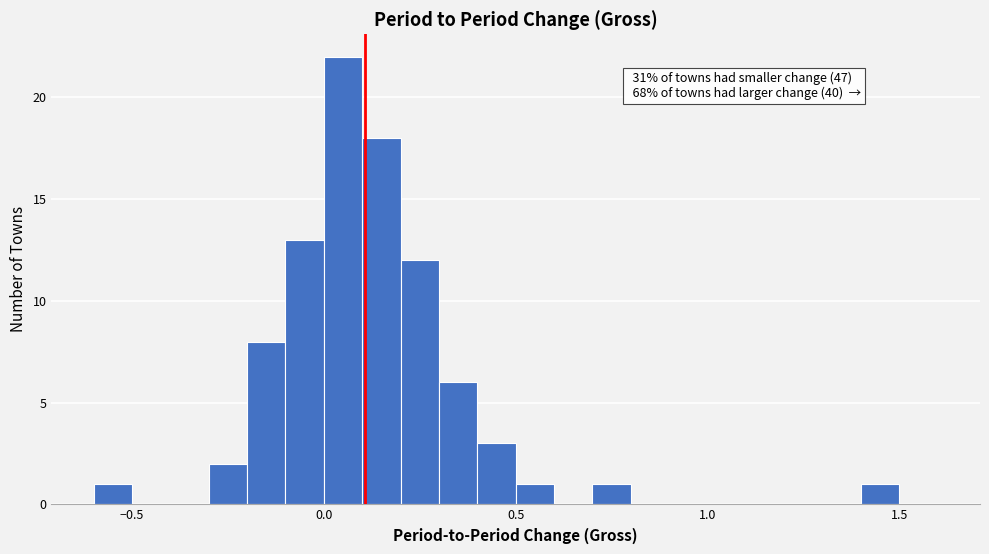

Read against the x-axis, roughly where is the centre of the tallest bar?

0.05